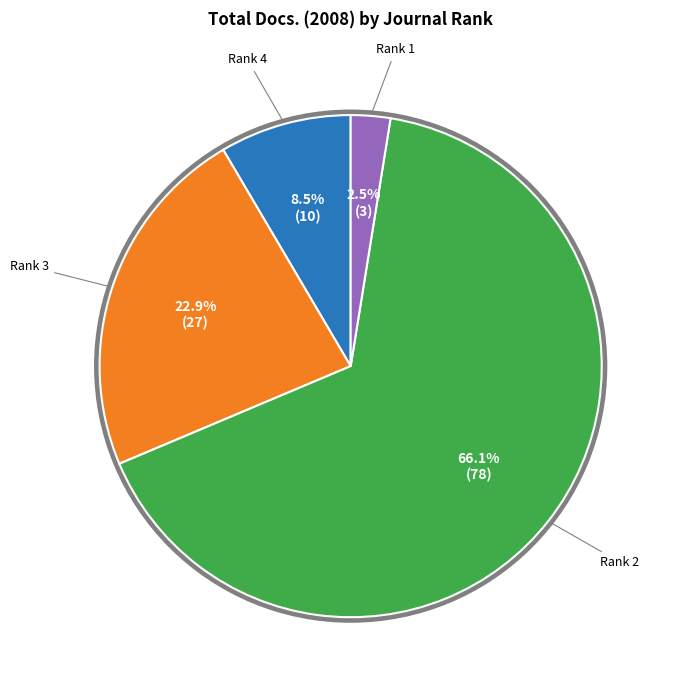

Is there any slice that represents more than half of the pie?

Yes